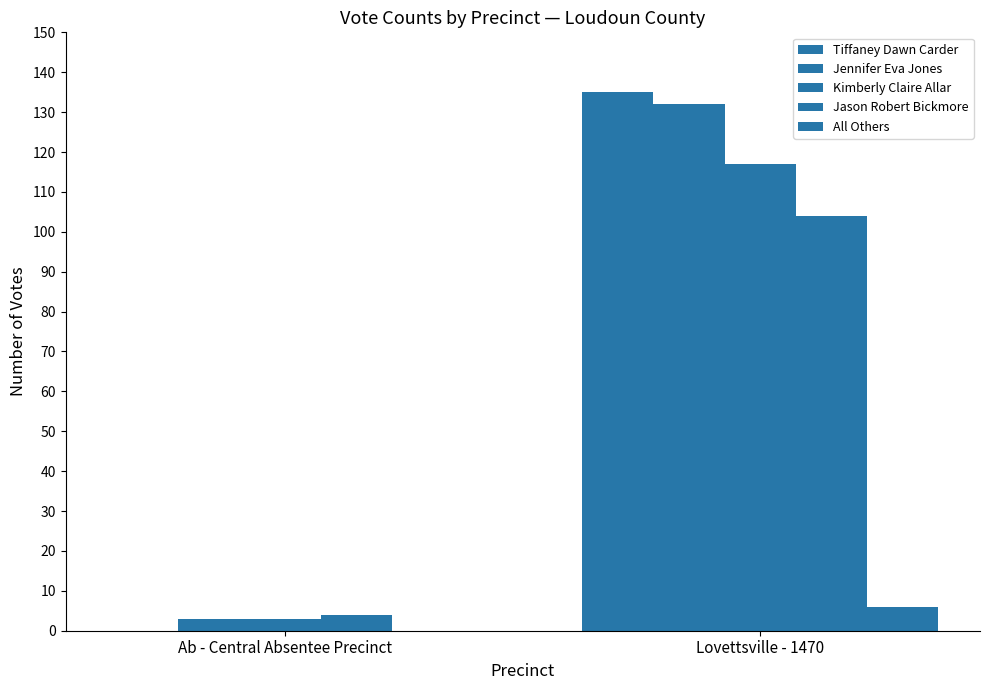

Count the number of data series in this chart.

5